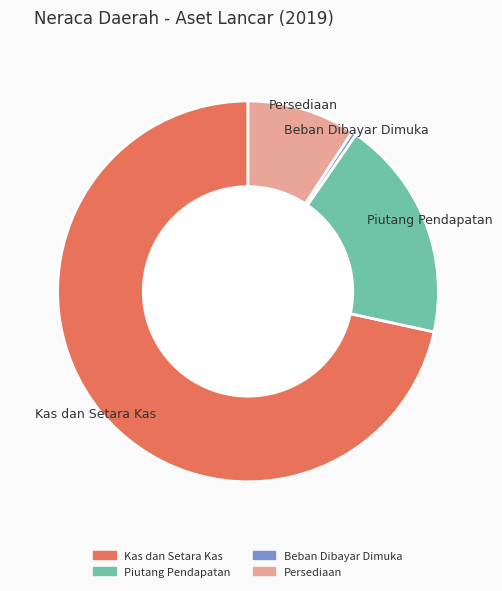

Is it true that Piutang Pendapatan is 11% of the pie?

False